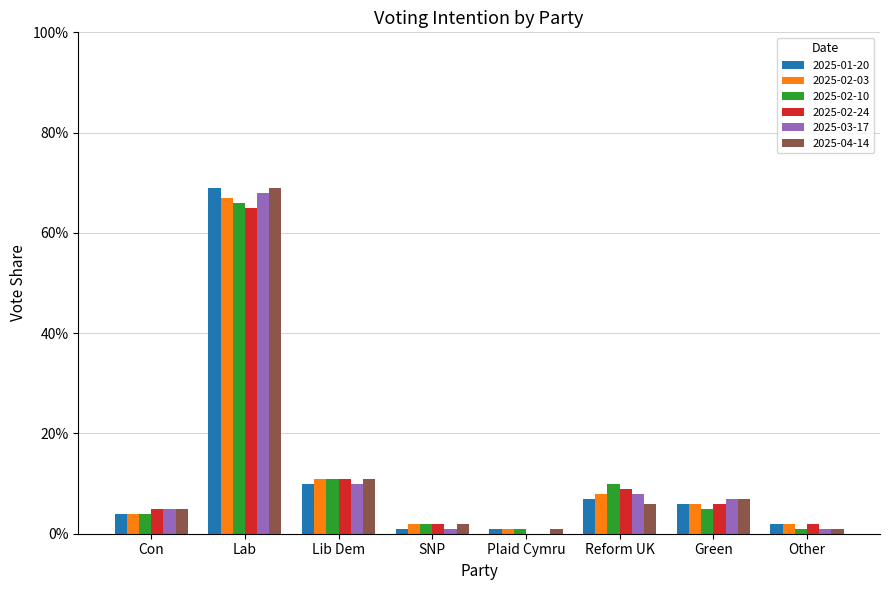

Is the value of 2025-03-17 at Lab greater than the value of 2025-02-24 at Green?

Yes